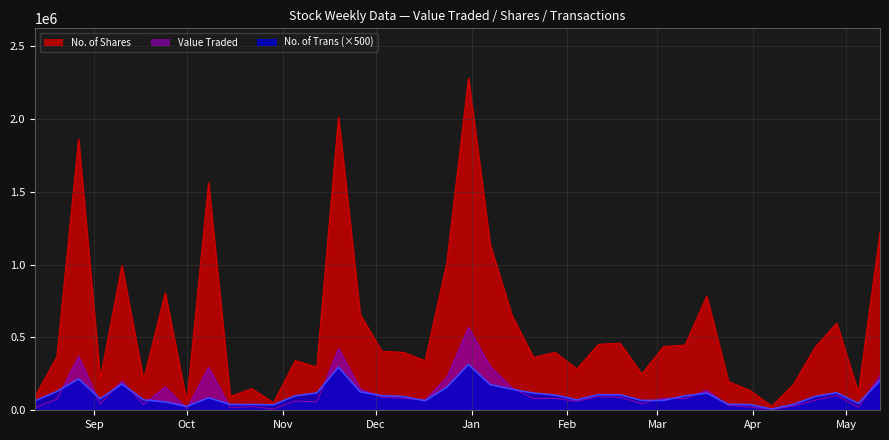

Which series has the widest spread of values?

No. of Shares